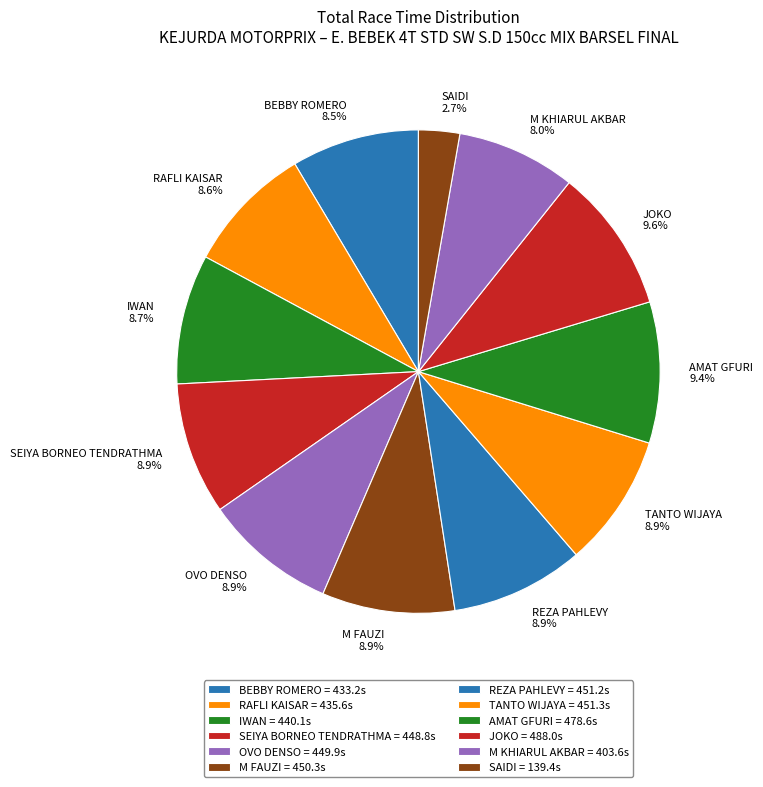

To the nearest percent, what is the difference between the largest and smallest slice percentages?

7%